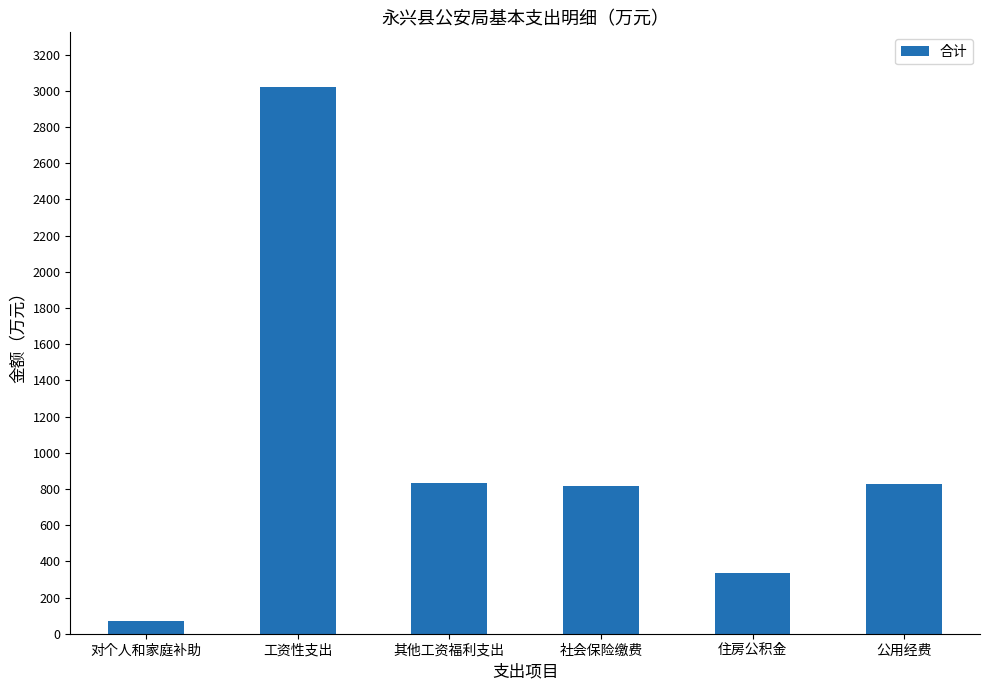

What is the value of the 3rd bar from the left?

833.2